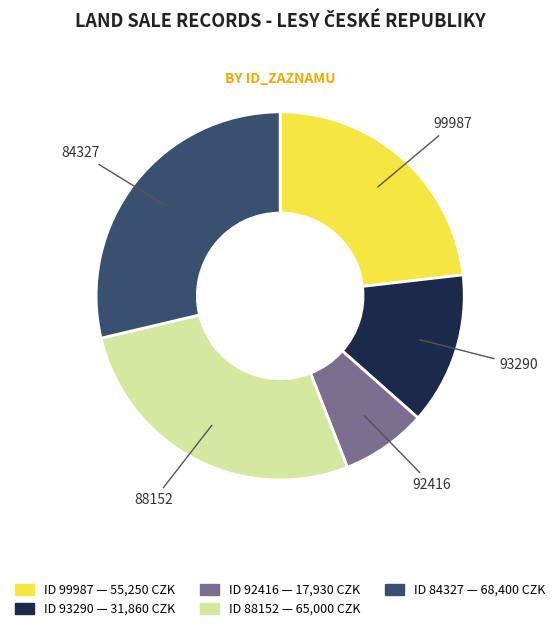

Is there any slice that represents more than half of the pie?

No